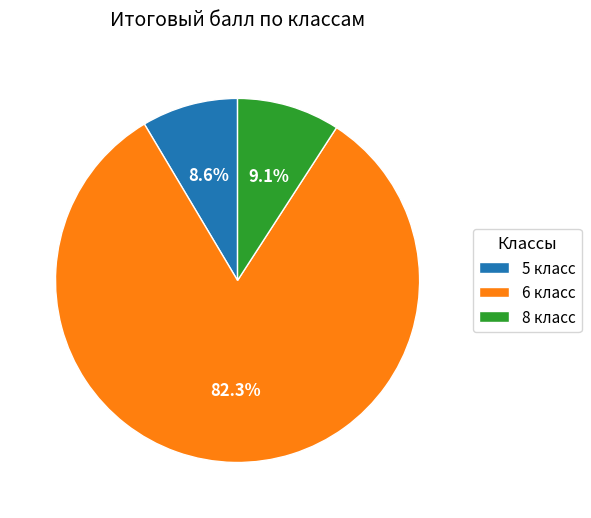

Rank the categories by value from lowest to highest.

5 класс, 8 класс, 6 класс